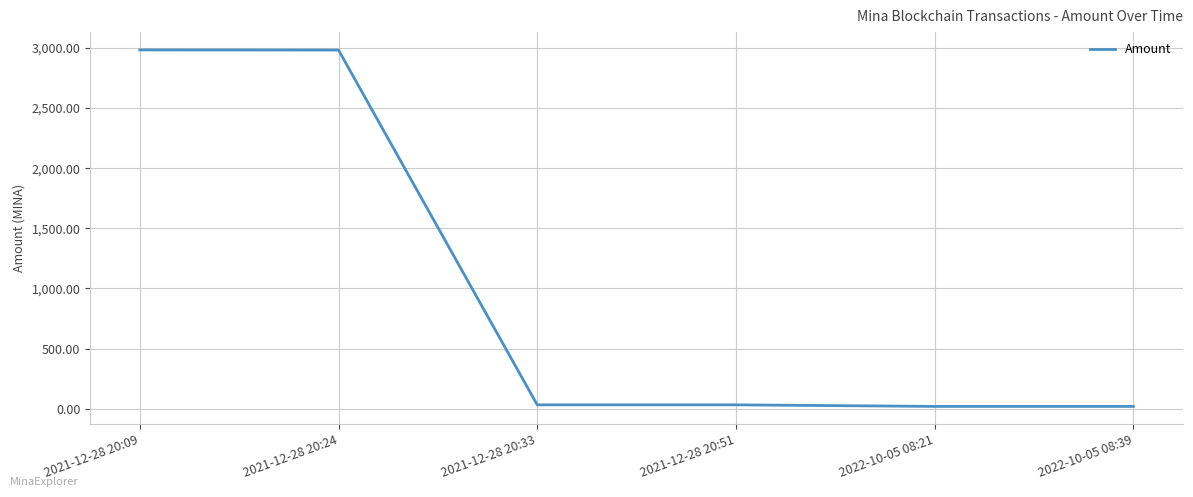

Between 2021-12-28 20:09 and 2021-12-28 20:33, which is larger?

2021-12-28 20:09